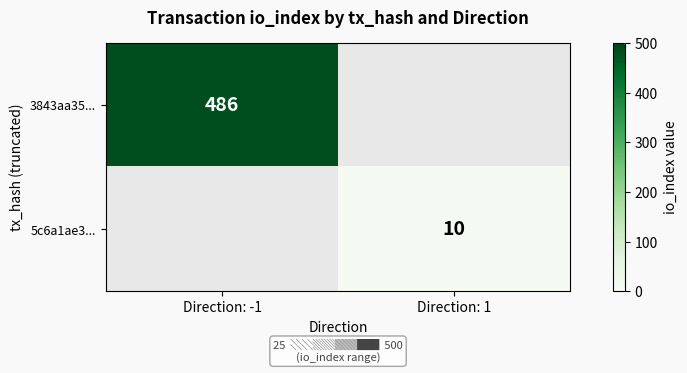

True or false: 3843aa35... has a value of 171 at Direction: -1.

False